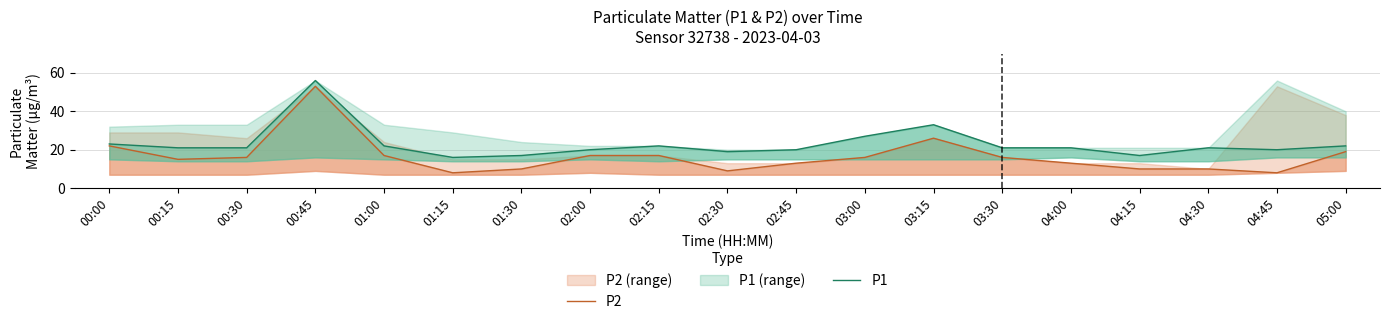

What is the difference between the second highest and second lowest values in the P1 series?

16